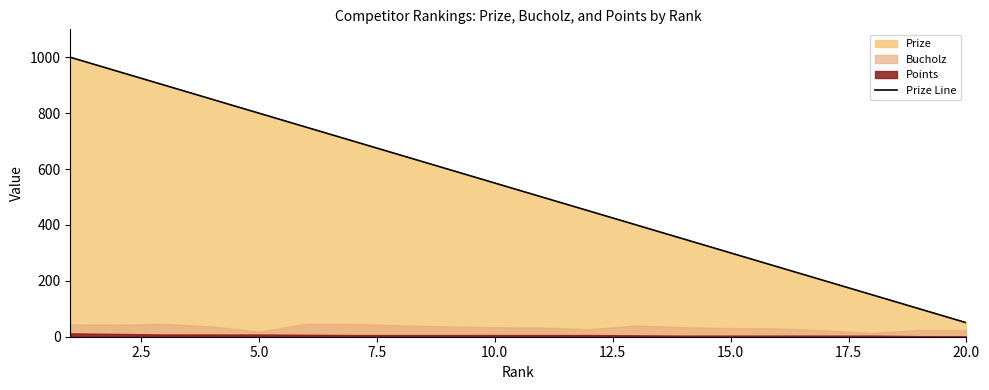

Is it true that the value at 10 is 207?

False